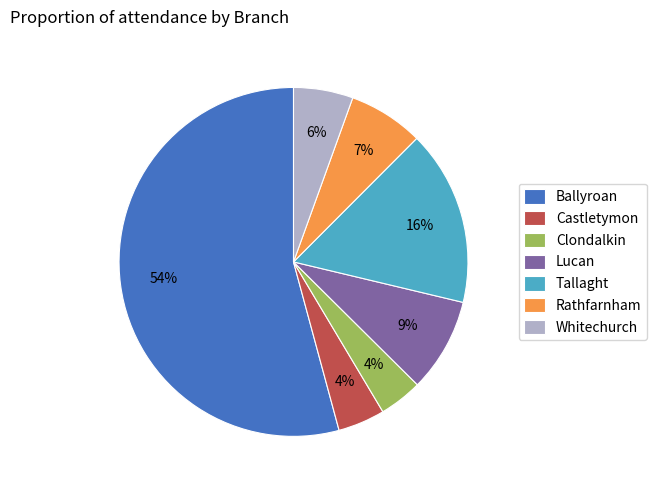

The Rathfarnham slice represents 21% of the pie. True or false?

False